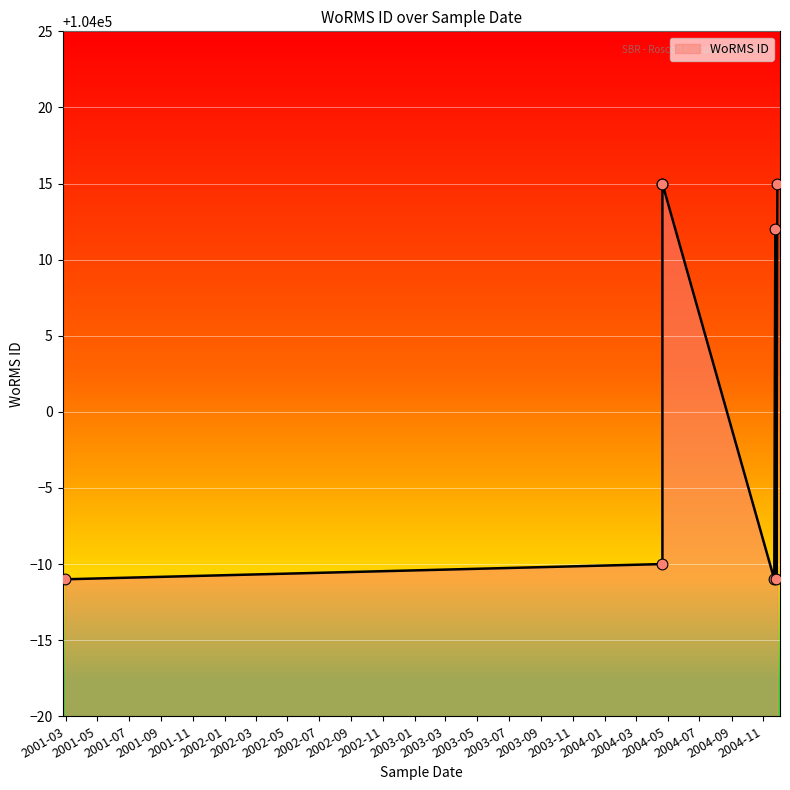

What is the ratio of the value at 21-04-2004 to the value at 26-11-2004?

1.0